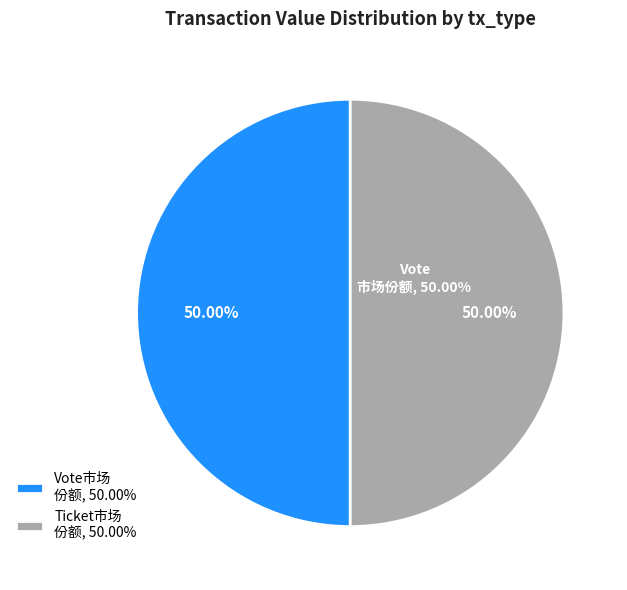

Which has a higher value, Ticket (io_index=0) or Vote (io_index=1)?

Vote (io_index=1)